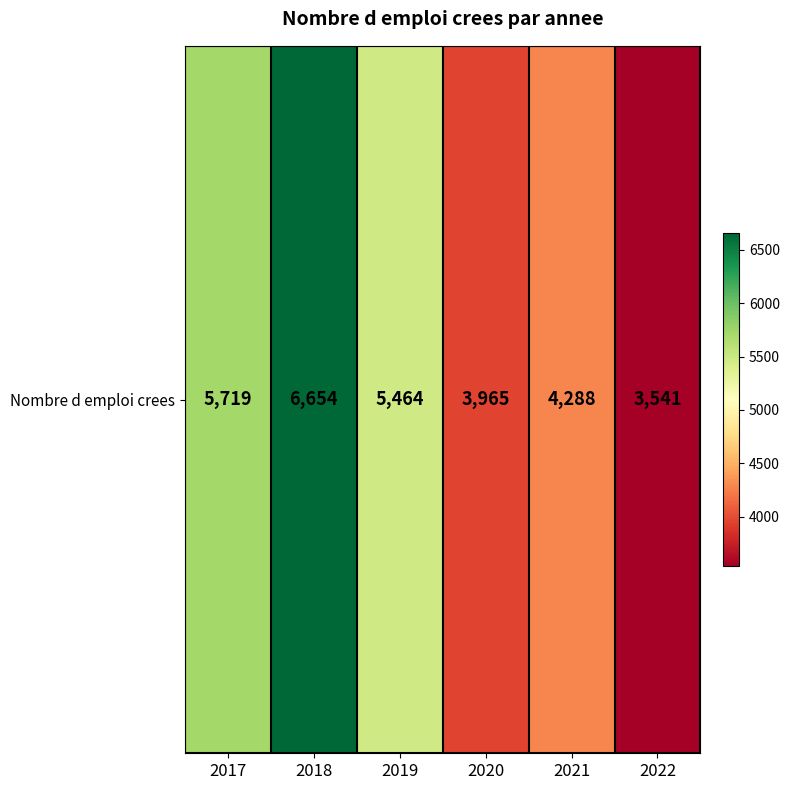

Which label corresponds to the smallest value in the chart?

2022